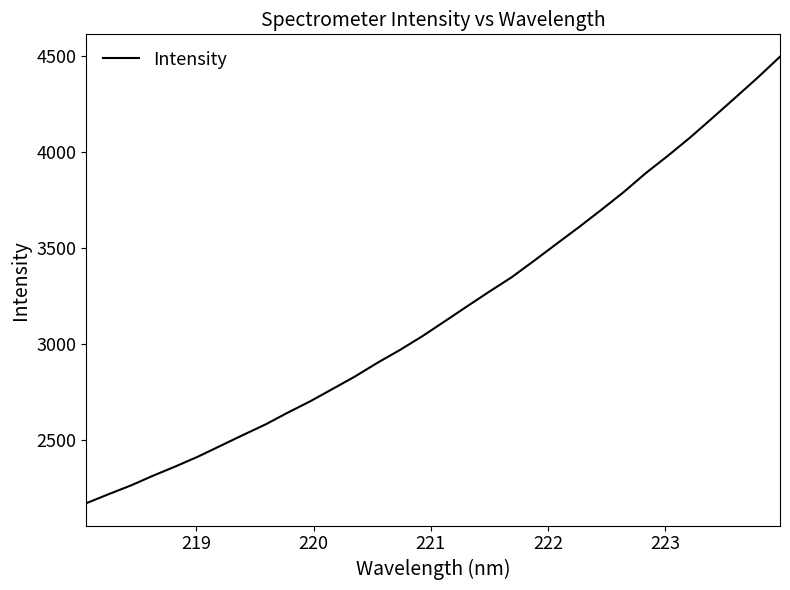

What is the smallest value displayed?

2167.9